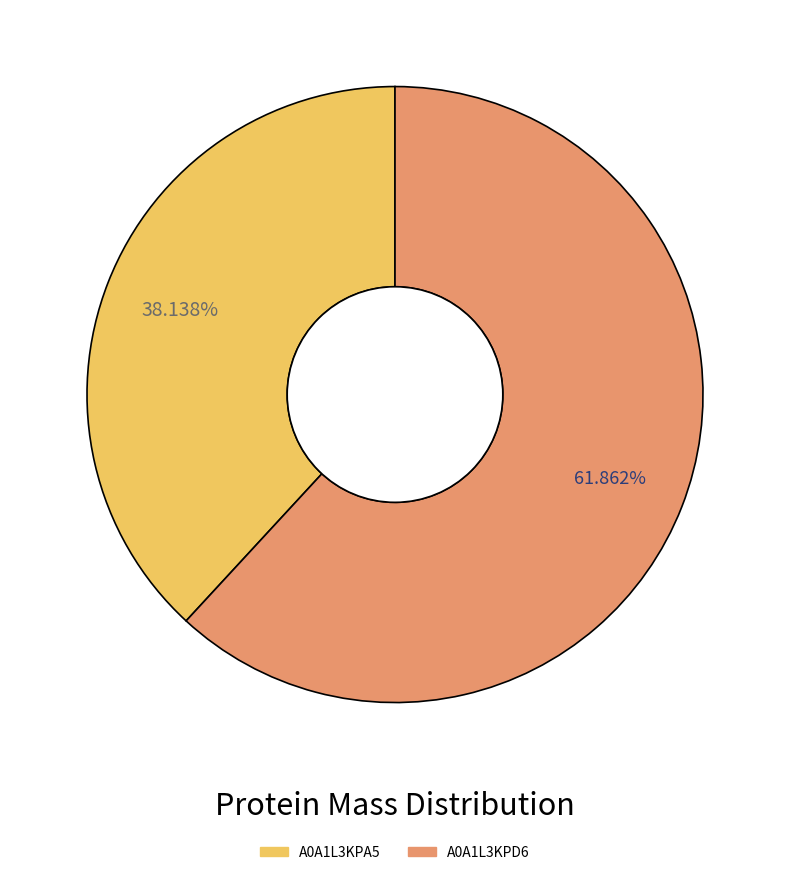

How many segments does this pie chart have?

2